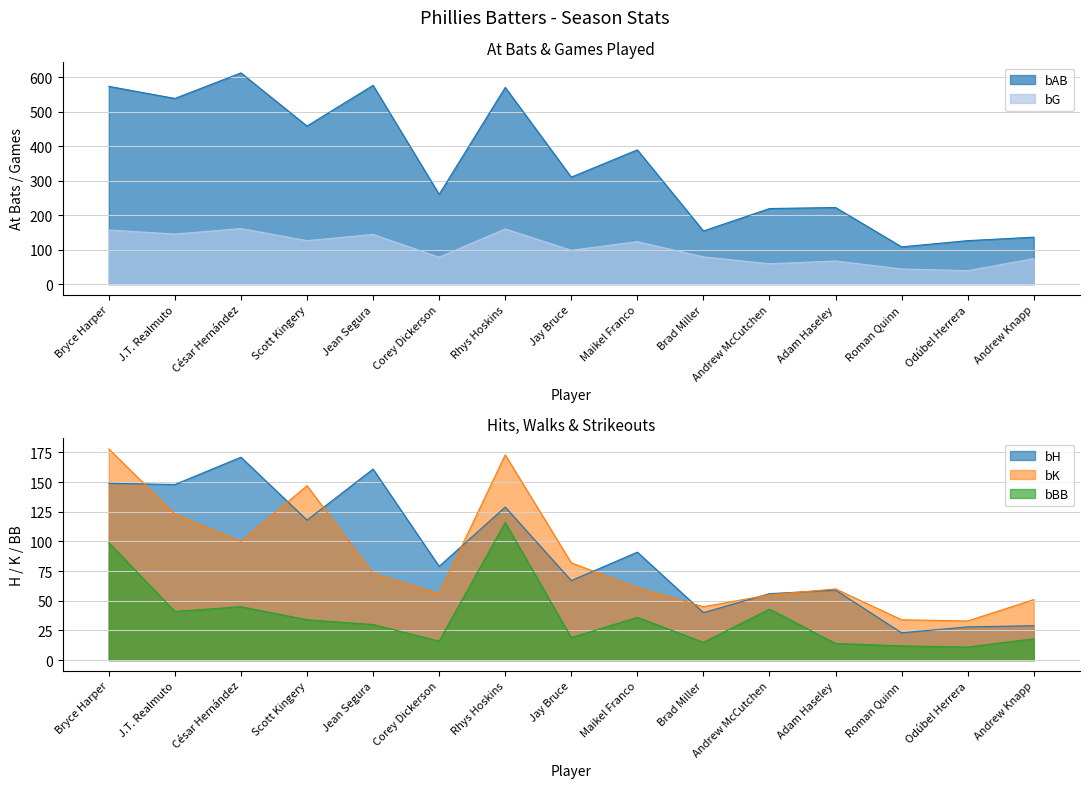

Rank the categories by bAB value from highest to lowest.

César Hernández, Jean Segura, Bryce Harper, Rhys Hoskins, J.T. Realmuto, Scott Kingery, Maikel Franco, Jay Bruce, Corey Dickerson, Adam Haseley, Andrew McCutchen, Brad Miller, Andrew Knapp, Odúbel Herrera, Roman Quinn